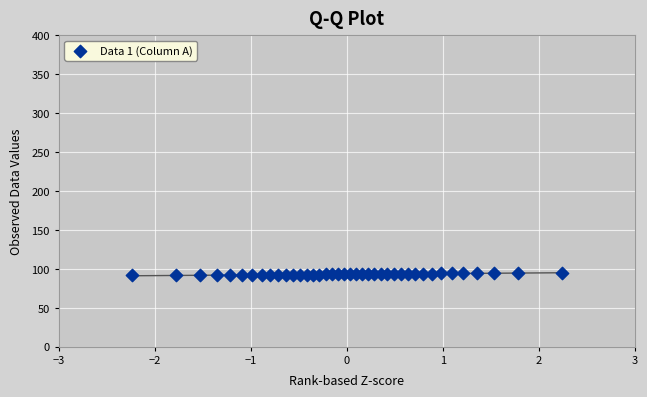

What is the range of Y values (max minus min)?

2.6